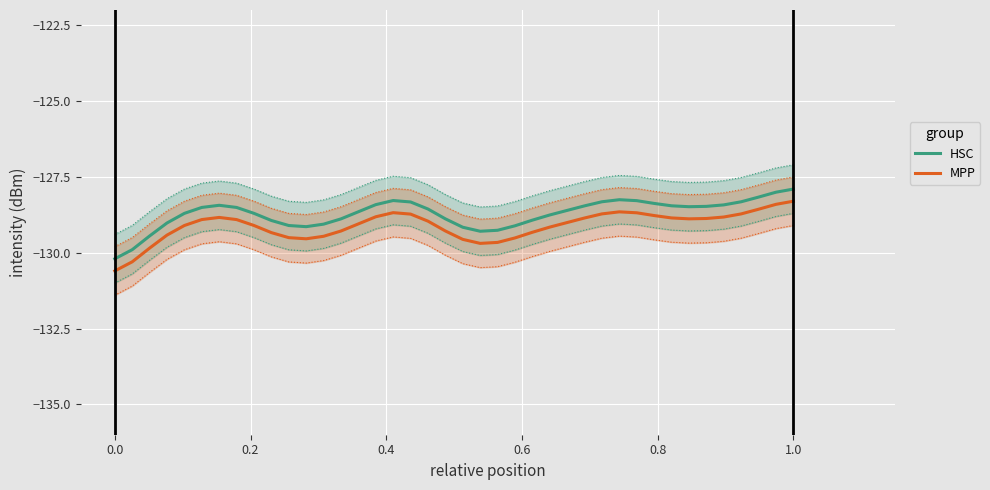

Reading left to right, extract all data points from this chart.

HSC: -130.2	-129.9	-129.4	-129.0	-128.7	-128.5	-128.4	-128.5	-128.7	-128.9	-129.1	-129.1	-129.1	-128.9	-128.7	-128.4	-128.3	-128.3	-128.6	-128.9	-129.2	-129.3	-129.3	-129.1	-128.9	-128.8	-128.6	-128.5	-128.3	-128.3	-128.3	-128.4	-128.5	-128.5	-128.5	-128.4	-128.3	-128.2	-128.0	-127.9
MPP: -130.6	-130.3	-129.8	-129.4	-129.1	-128.9	-128.8	-128.9	-129.1	-129.3	-129.5	-129.5	-129.5	-129.3	-129.1	-128.8	-128.7	-128.7	-129.0	-129.3	-129.6	-129.7	-129.7	-129.5	-129.3	-129.2	-129.0	-128.9	-128.7	-128.7	-128.7	-128.8	-128.9	-128.9	-128.9	-128.8	-128.7	-128.6	-128.4	-128.3